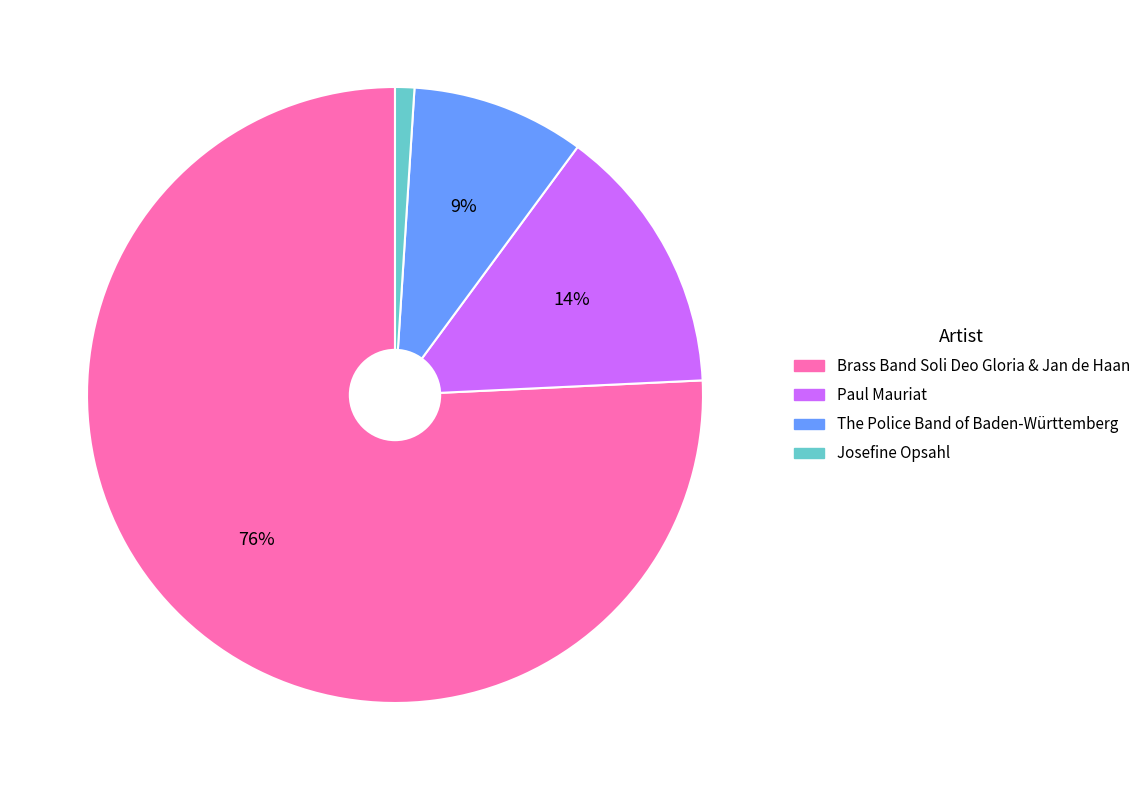

Is it true that Josefine Opsahl is 1% of the pie?

True